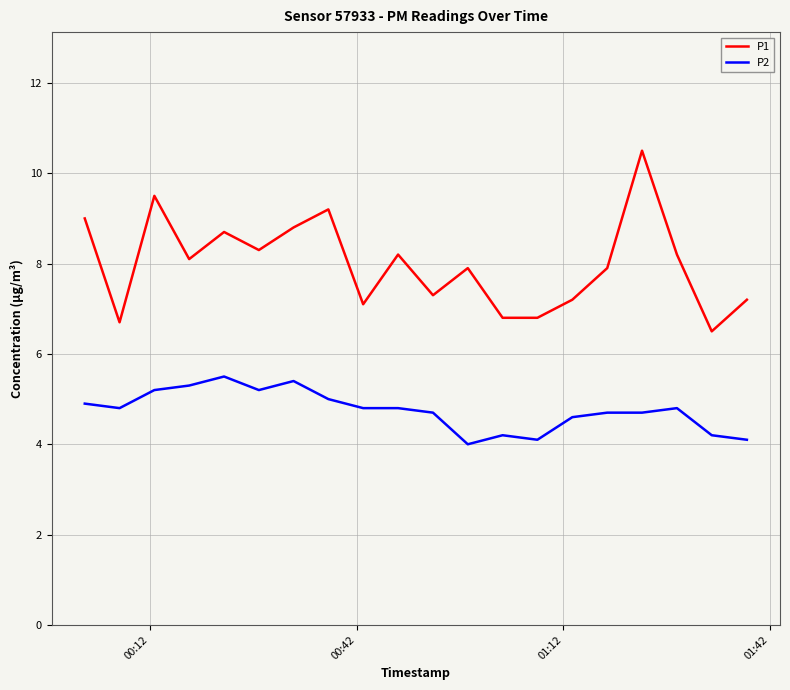

True or false: P2 has more than 2 interior local peaks.

True